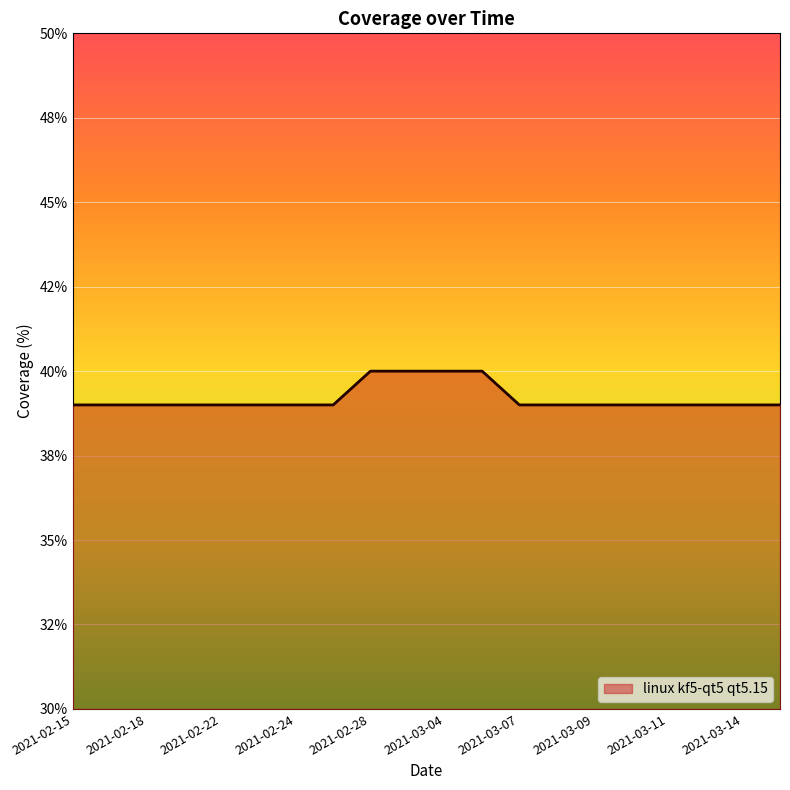

What is the difference between the second highest and minimum values?

1